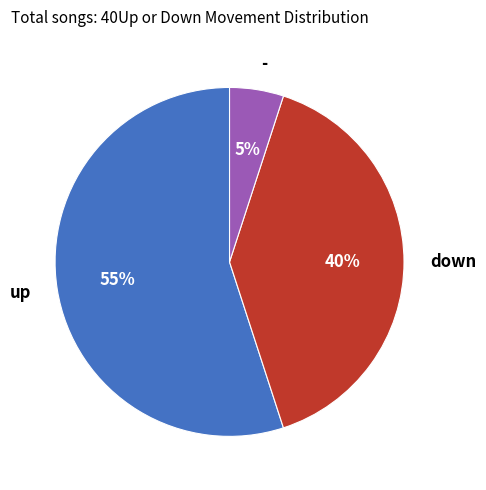

Approximately how many times larger is the value at up compared to down?

1.4